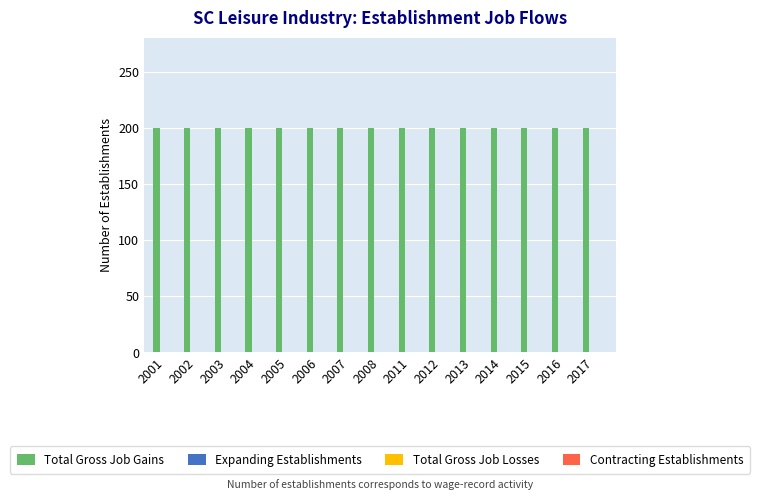

Are the bars grouped side by side (vs. stacked)?

Yes